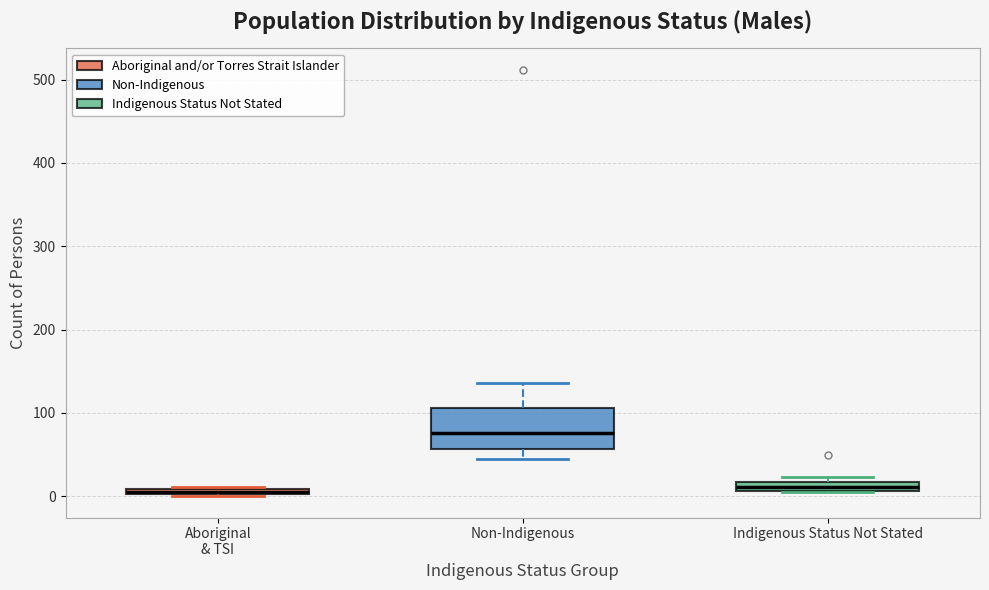

Comparing the boxes themselves (not the whiskers), which one is the tallest?

Non-Indigenous